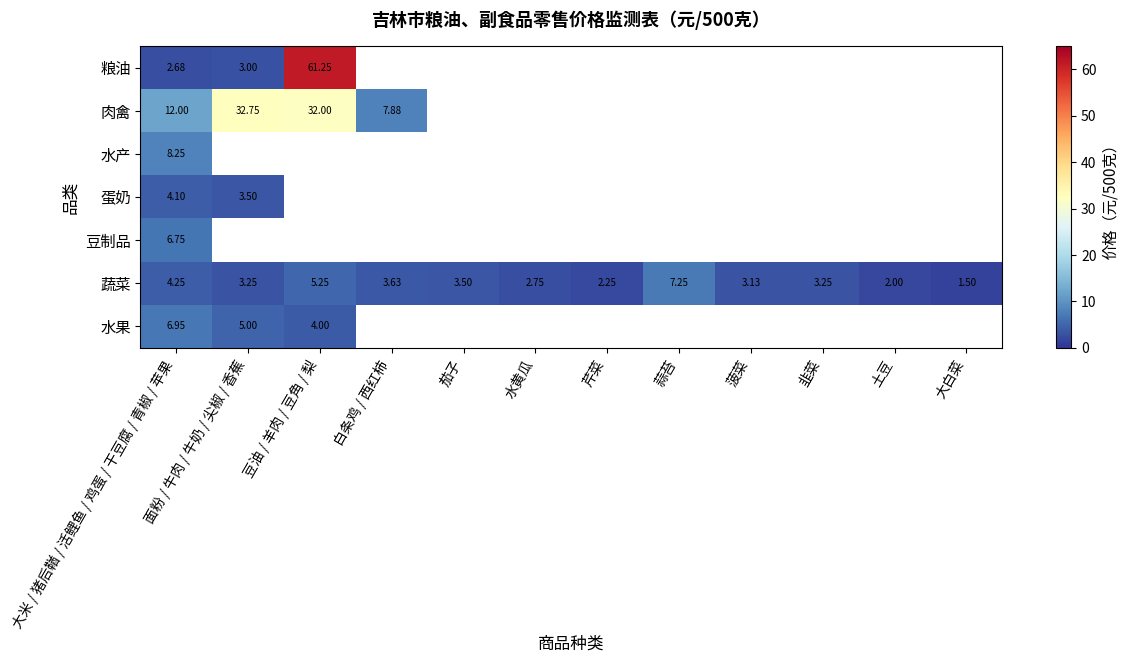

Is the value of 粮油 at 豆油 / 羊肉 / 豆角 / 梨 greater than the value of 蛋奶 at 面粉 / 牛肉 / 牛奶 / 尖椒 / 香蕉?

Yes